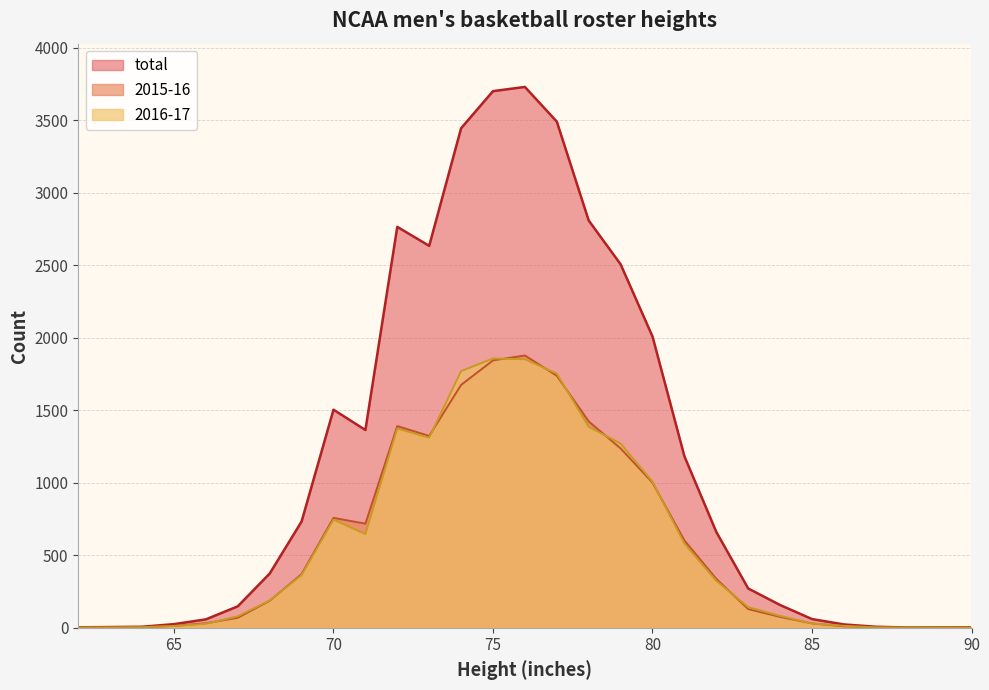

True or false: 2016-17 has a value of 3135 at 74.

False